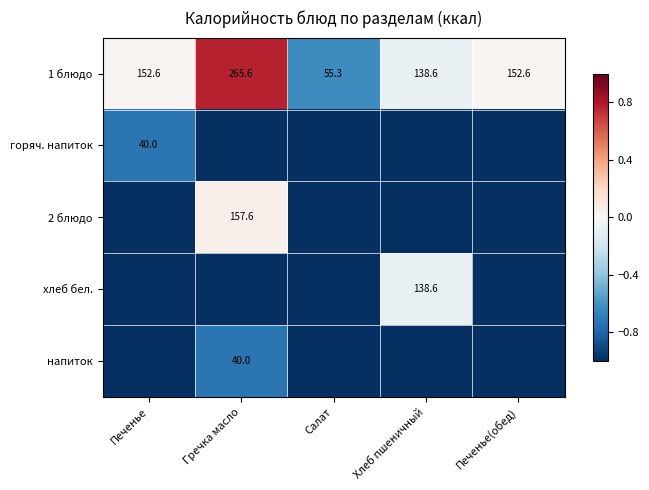

The value of 1 блюдо at Хлеб пшеничный is -0.1. True or false?

False